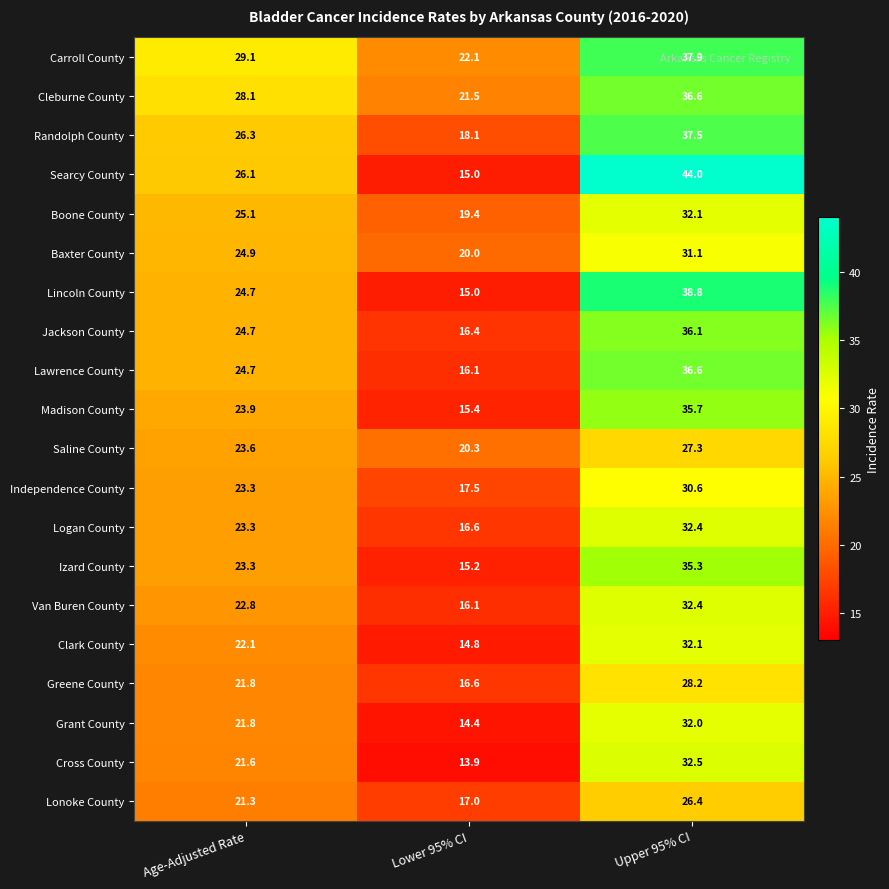

What is the difference between the maximum and minimum values in the Lawrence County series?

20.5